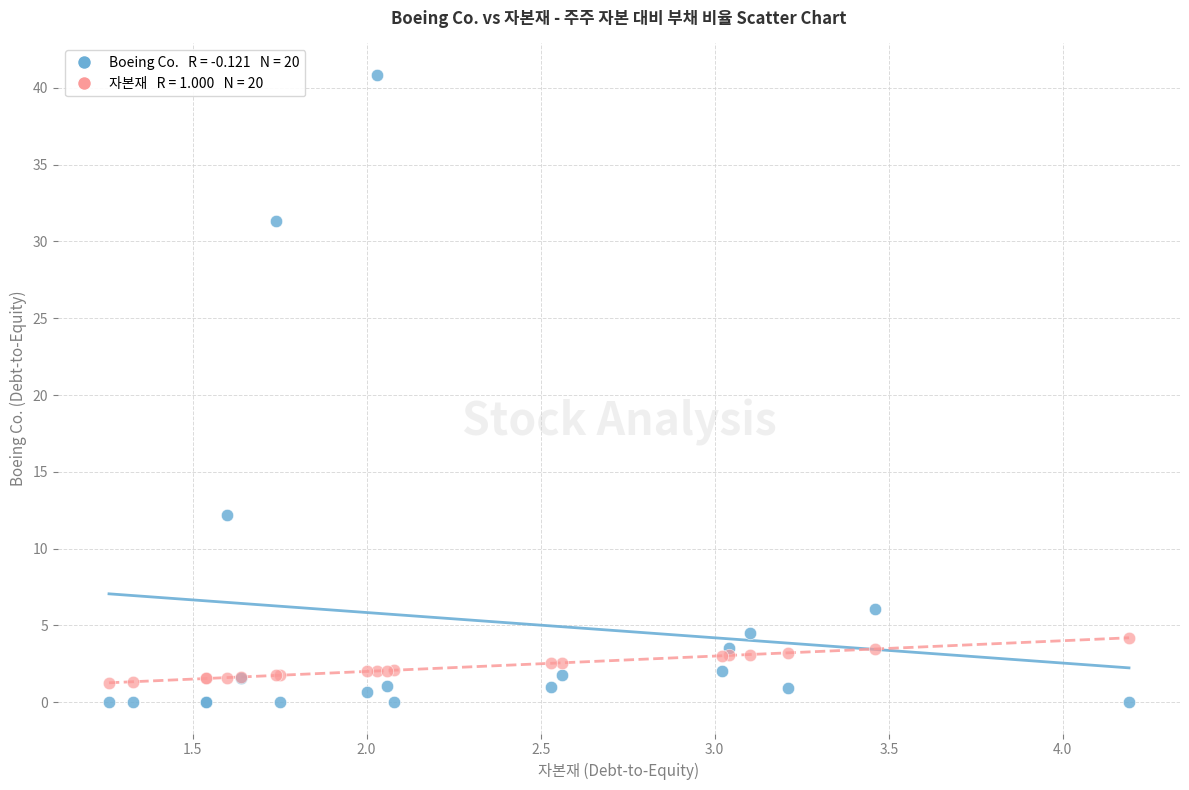

Across all series, what Y value is closest to 20?

12.2